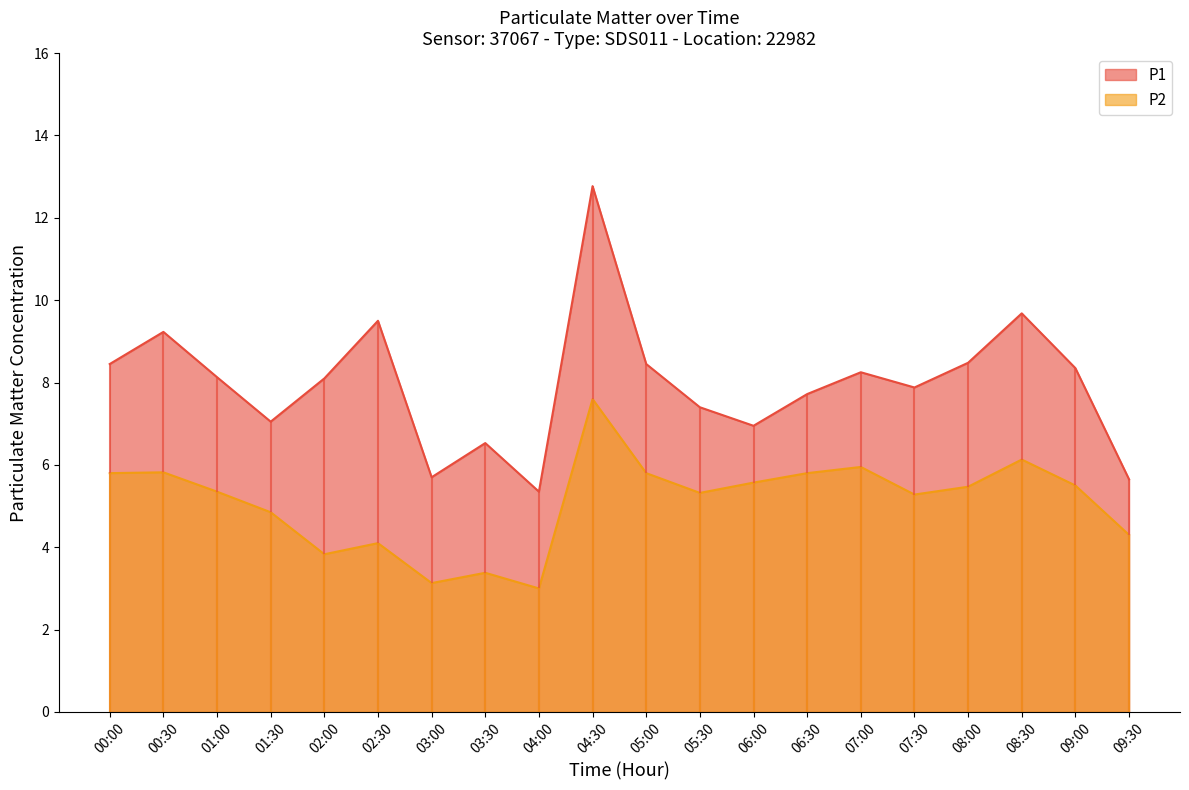

What is the minimum value shown in the chart?

3.0